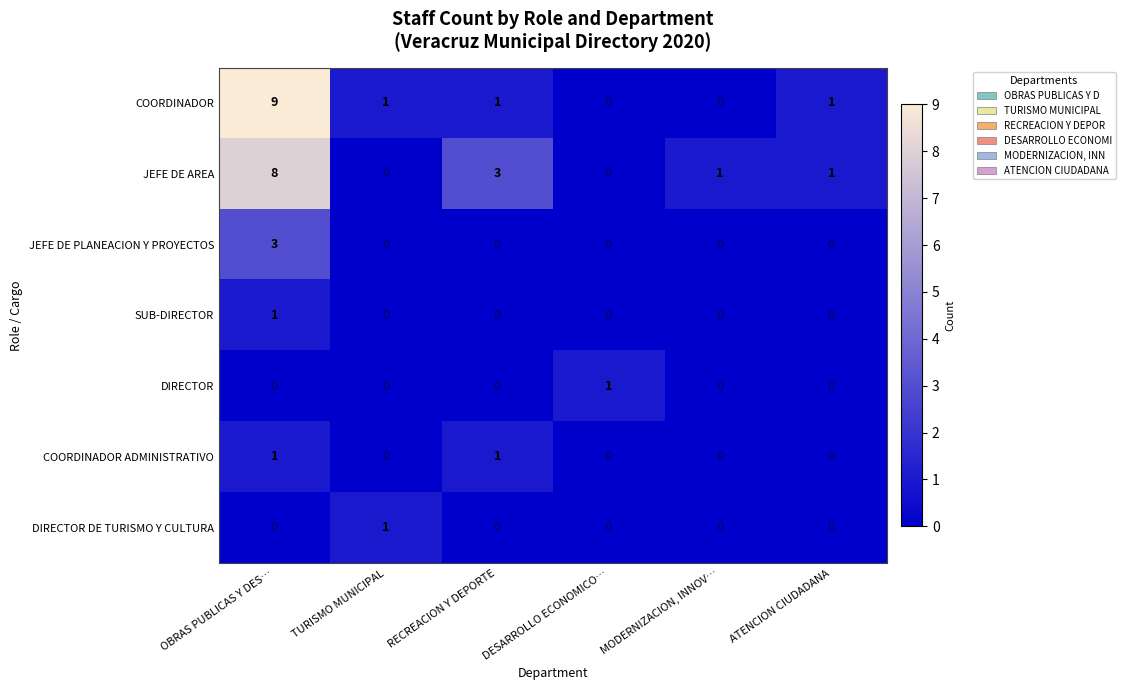

Which series changed the most between OBRAS PUBLICAS Y DES… and MODERNIZACION, INNOV…?

COORDINADOR